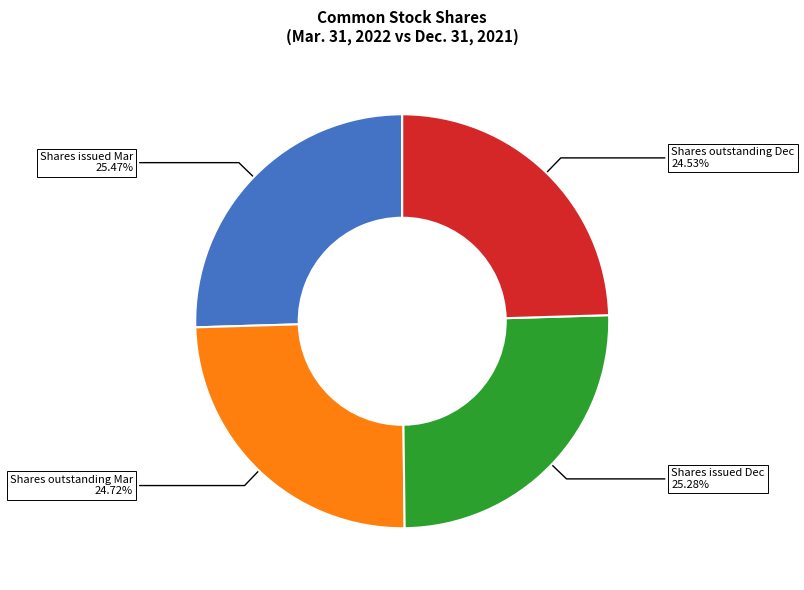

What is the ratio of the value at Shares issued Dec 25.28% to the value at Shares outstanding Dec 24.53%?

1.0